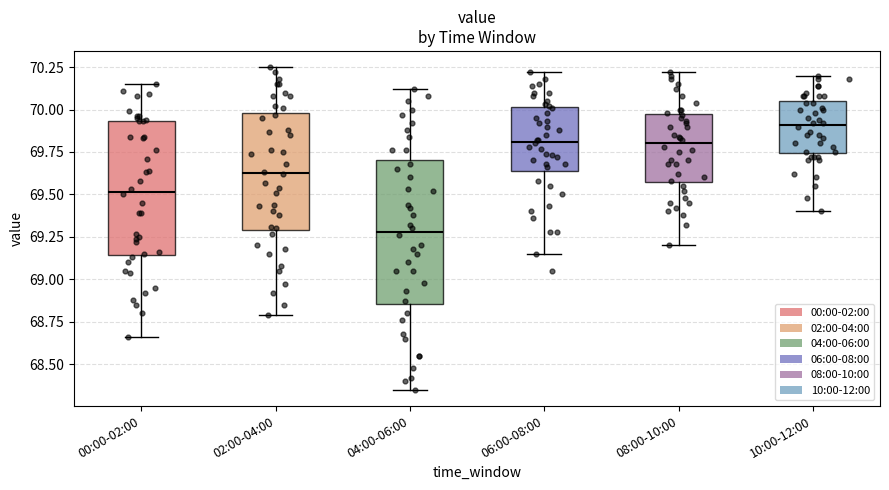

Reading left to right, read every box against the y-axis: the position of its median line, the range the box covers, and the ends of its whiskers. The values are not printed on the chart, so give them approximately, as read against the axis.

00:00-02:00: median 69.50, box 69.15 to 69.95, whiskers 68.65 to 70.15
02:00-04:00: median 69.65, box 69.30 to 70.00, whiskers 68.80 to 70.25
04:00-06:00: median 69.30, box 68.85 to 69.70, whiskers 68.35 to 70.10
06:00-08:00: median 69.80, box 69.65 to 70.00, whiskers 69.15 to 70.20
08:00-10:00: median 69.80, box 69.55 to 69.95, whiskers 69.20 to 70.20
10:00-12:00: median 69.90, box 69.75 to 70.05, whiskers 69.40 to 70.20